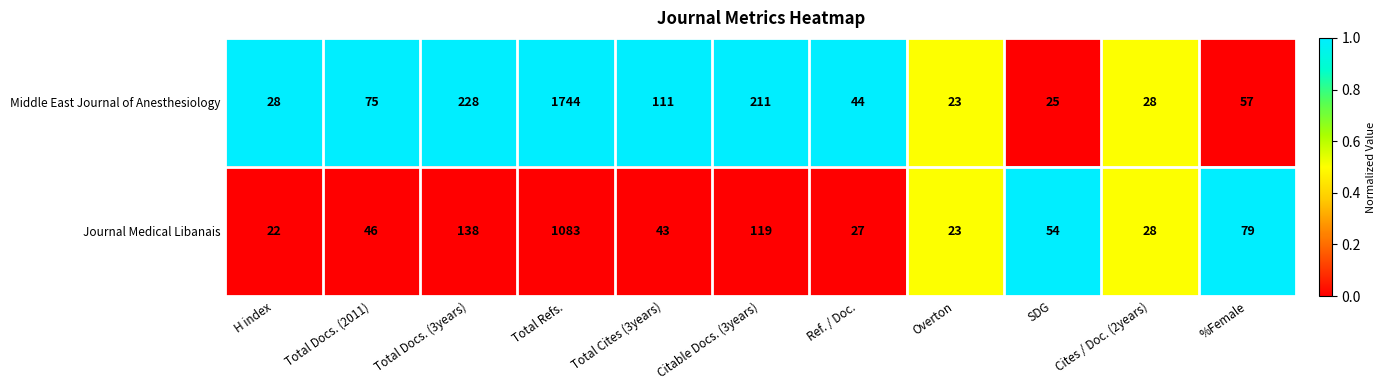

How many values in the Middle East Journal of Anesthesiology series are below 57?

5